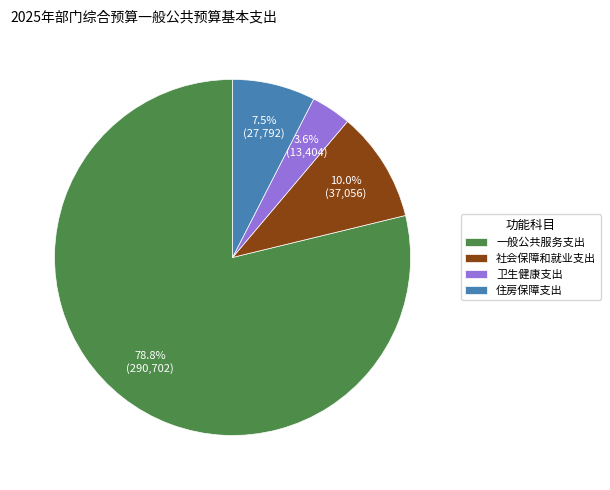

What is the smallest slice in the pie chart?

卫生健康支出